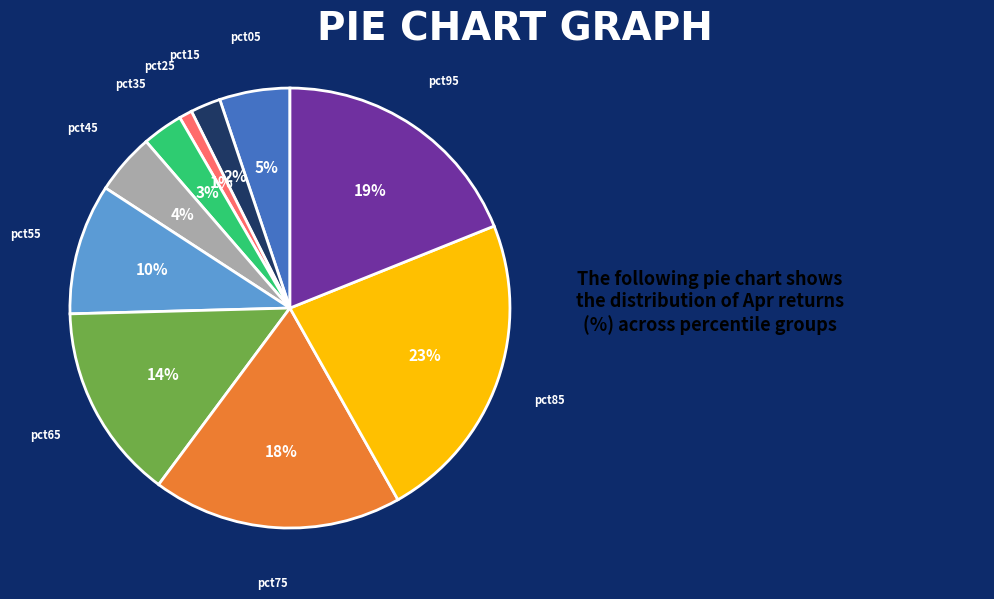

Combined, do pct75 and pct05 account for over 50%?

No